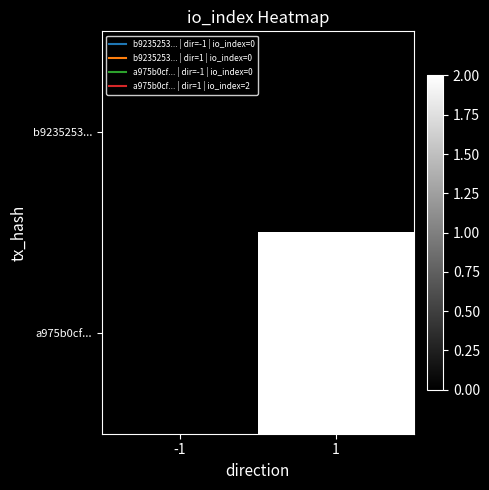

Reading left to right, extract all data points from this chart.

b9235253...: -1=0	1=0
a975b0cf...: -1=0	1=2